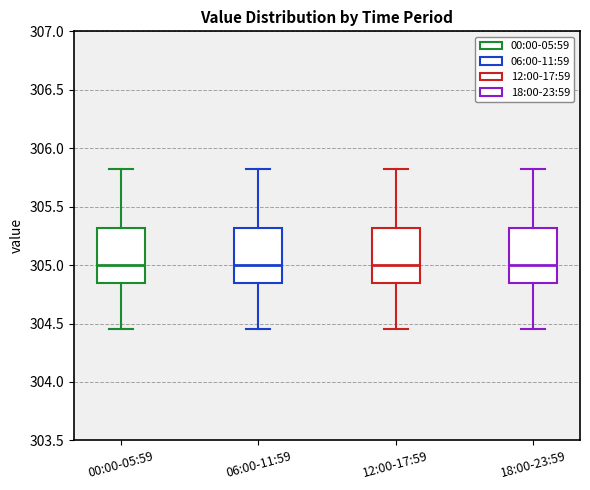

Reading left to right, transcribe this box plot: for each box, give where its median line is, the range the box spans, and where its two whiskers end, as read against the y-axis. The values are not printed on the chart, so give them approximately, as read against the axis.

00:00-05:59: median 305.00, box 304.85 to 305.30, whiskers 304.45 to 305.80
06:00-11:59: median 305.00, box 304.85 to 305.30, whiskers 304.45 to 305.80
12:00-17:59: median 305.00, box 304.85 to 305.30, whiskers 304.45 to 305.80
18:00-23:59: median 305.00, box 304.85 to 305.30, whiskers 304.45 to 305.80